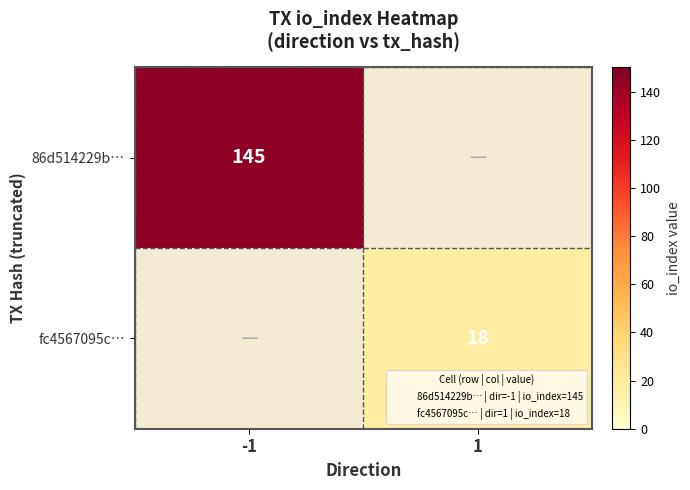

The value of 86d514229b… at 1 is 0. True or false?

True